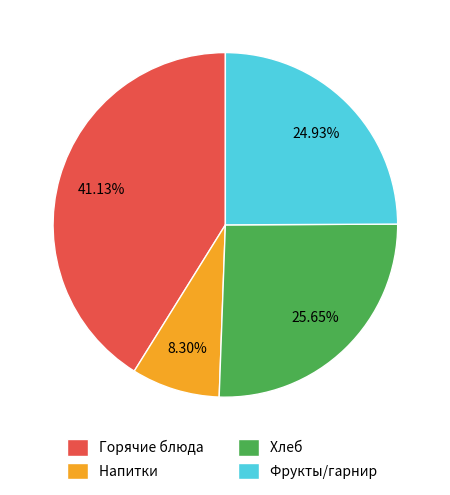

Count the number of slices in the pie.

4